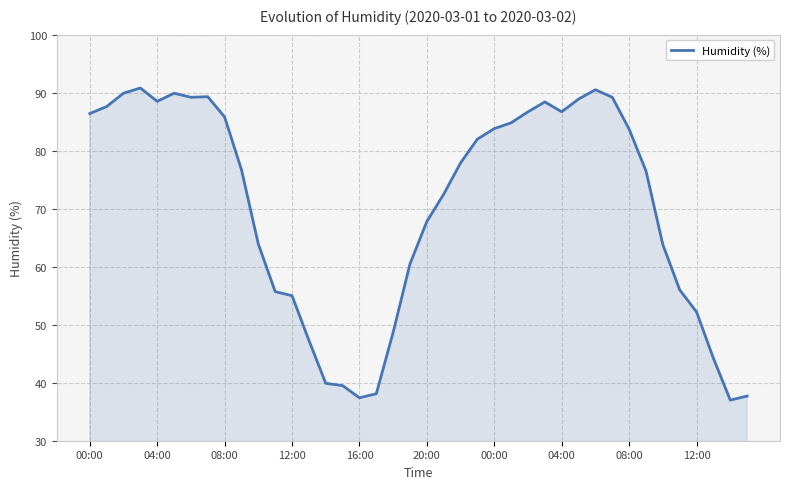

What is the difference between the maximum and minimum values?

53.8